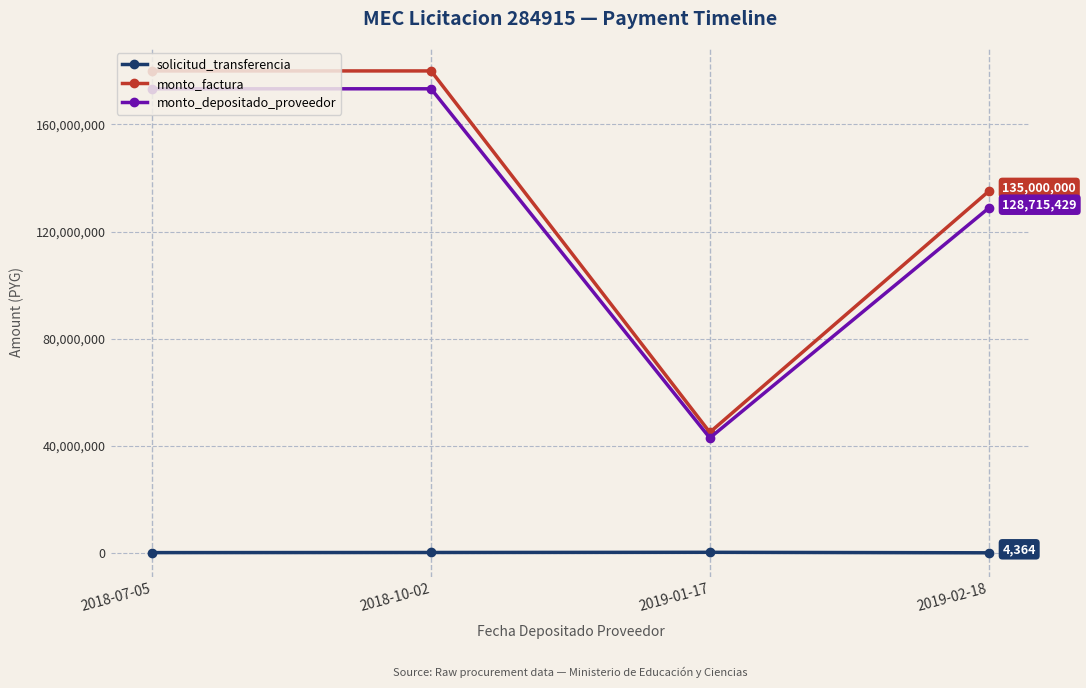

How many lines are shown in the chart?

3